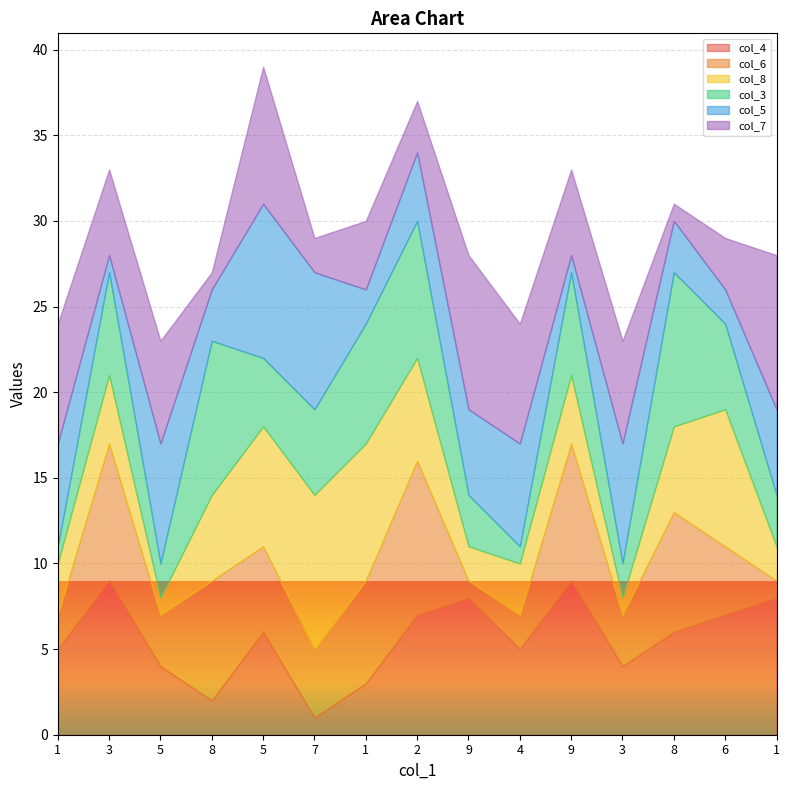

What is the maximum value shown in the chart?

9